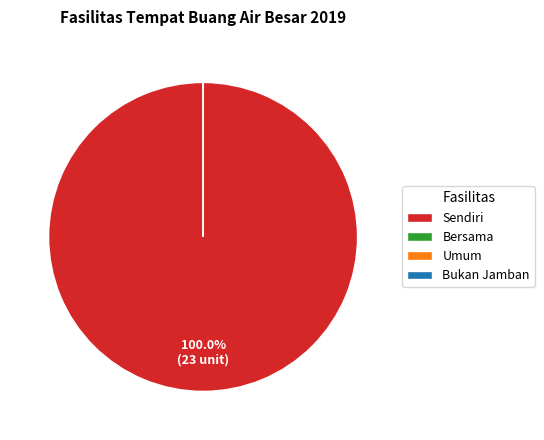

Is Sendiri the majority of the pie?

Yes